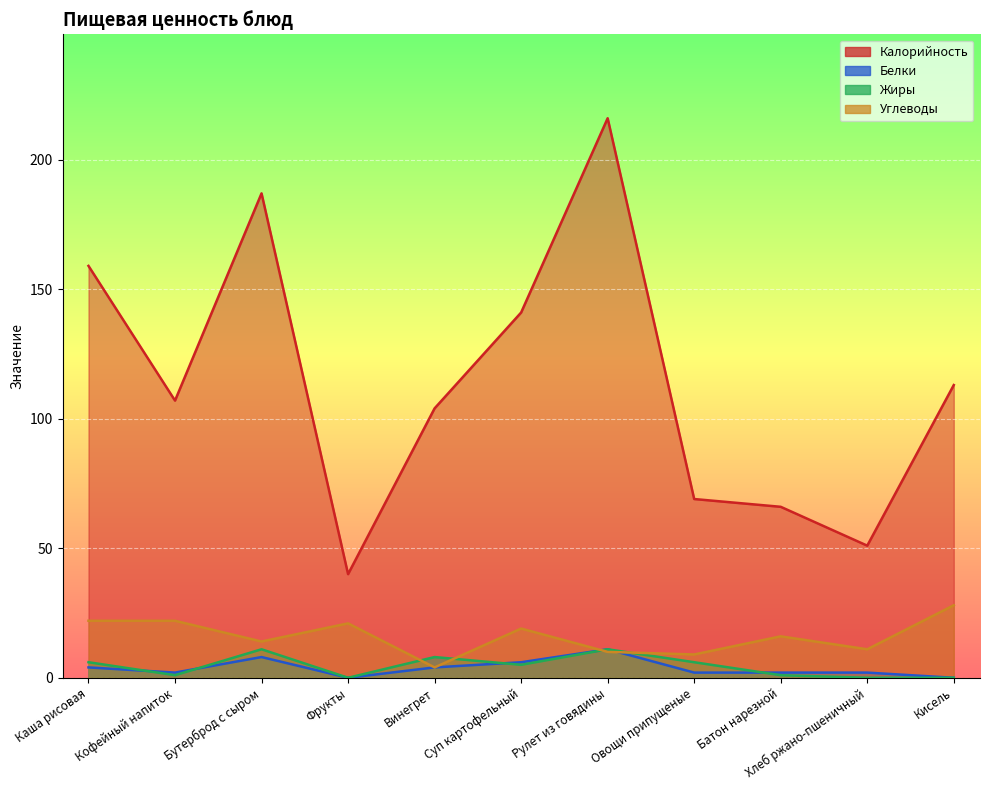

At which label does Калорийность reach its peak?

Рулет из говядины